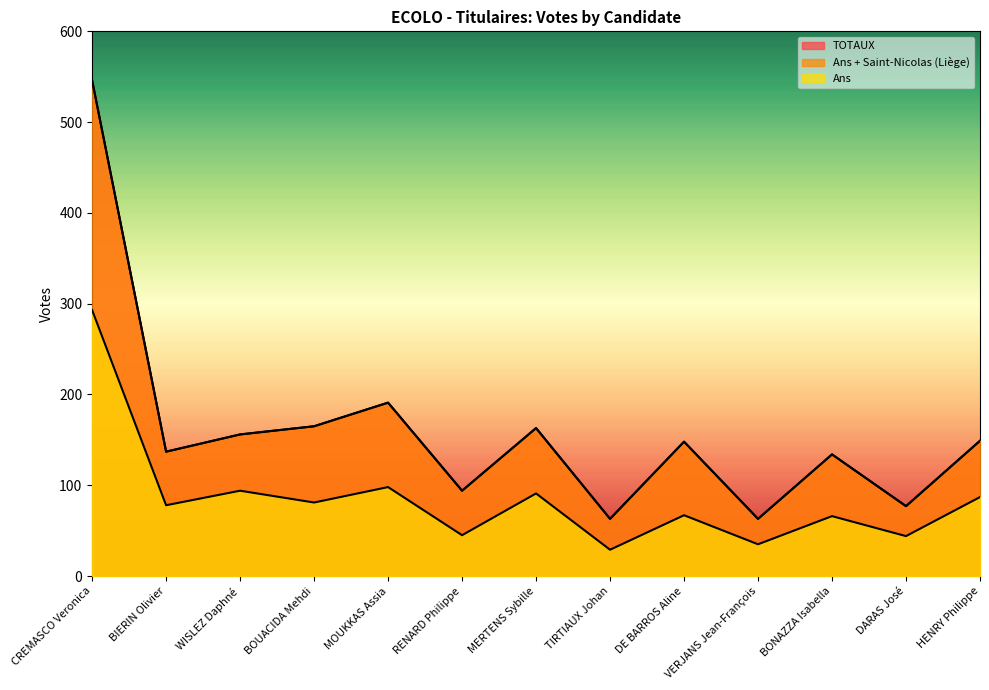

Is it true that Ans equals 293 at CREMASCO Veronica?

True